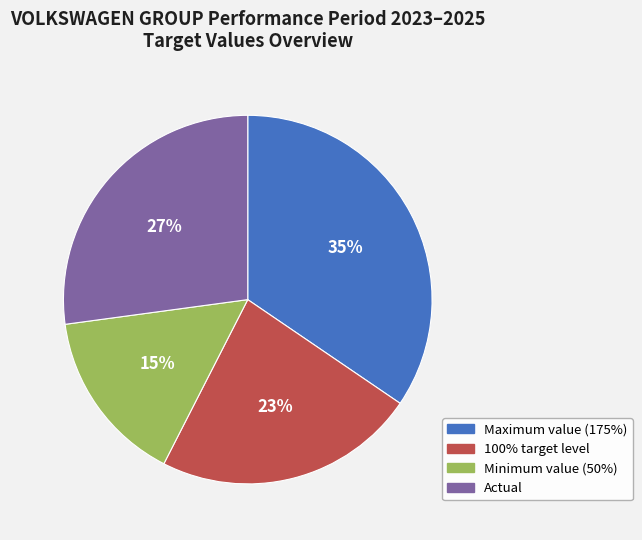

How many segments does this pie chart have?

4